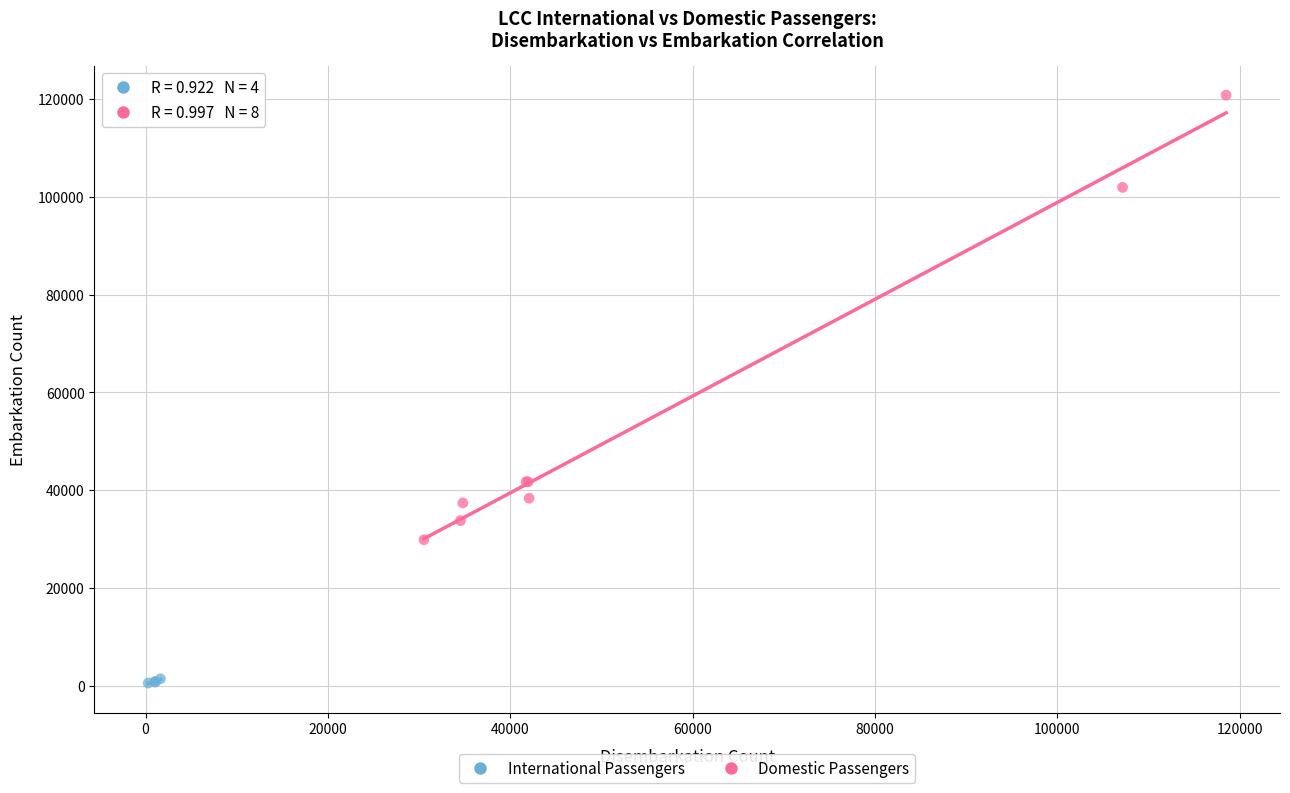

Which series has the widest spread of Y values?

Domestic Passengers